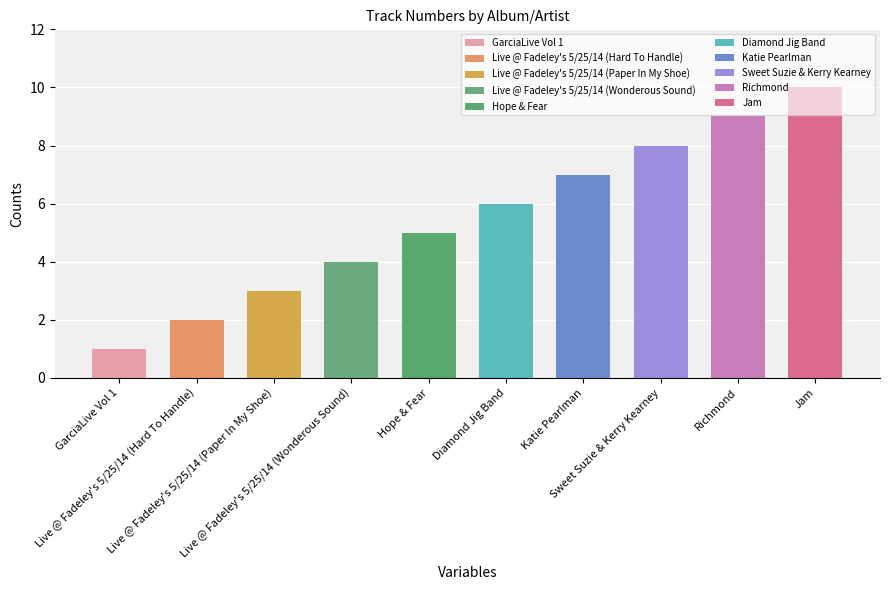

Are the bars grouped side by side (vs. stacked)?

No